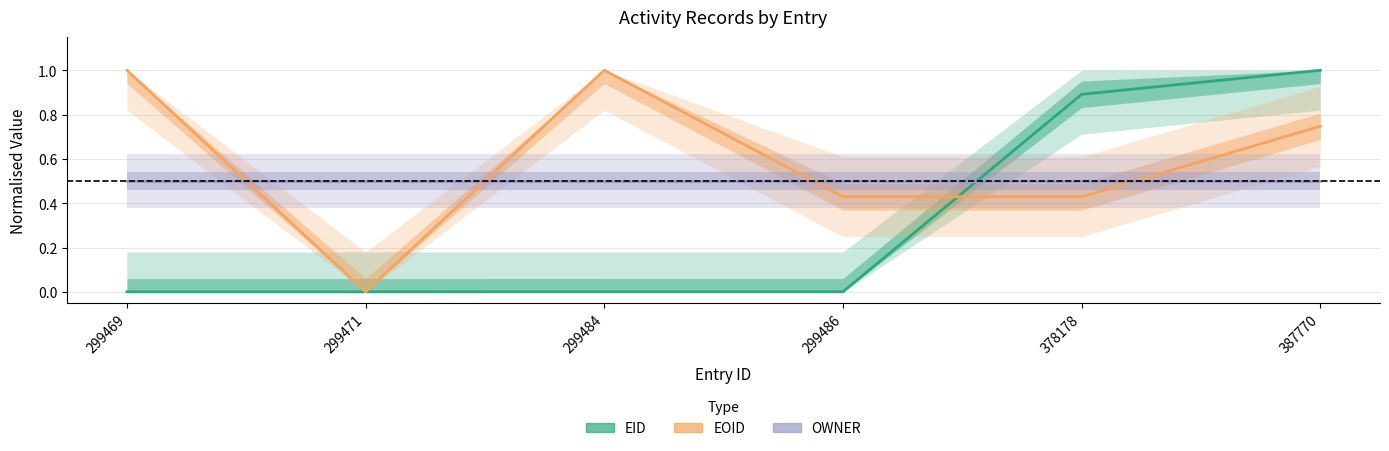

At which label is EID closest to 0?

299469